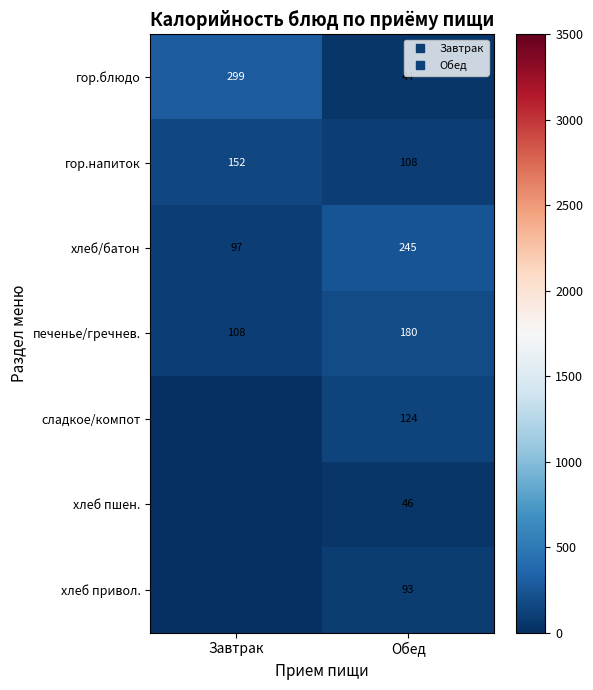

Between Обед and Завтрак, which is larger?

Завтрак